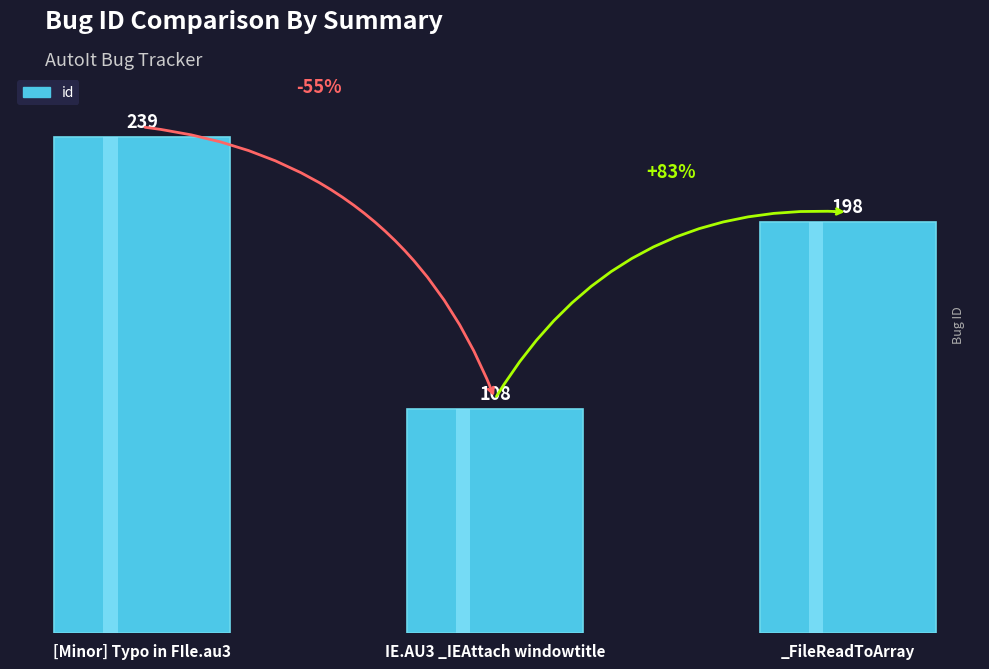

At which category does the chart reach its peak across all series?

[Minor] Typo in FIle.au3